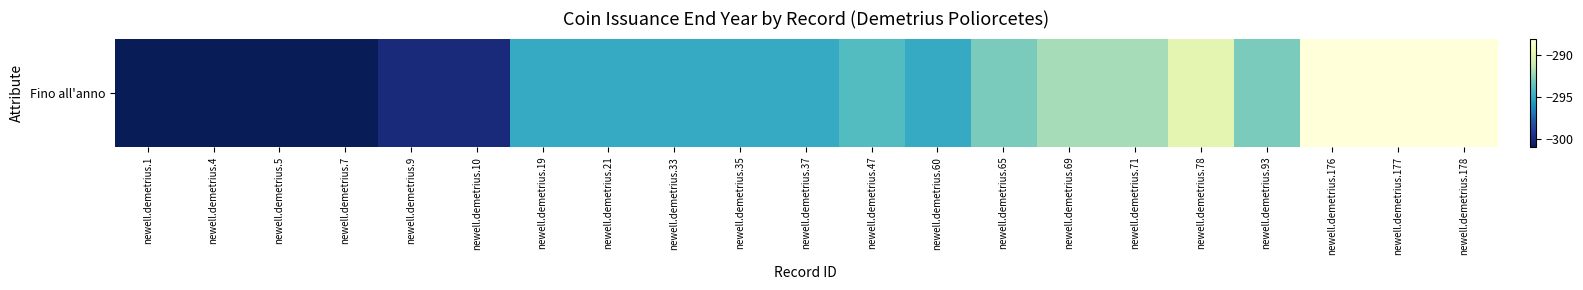

What is the sum of the values at newell.demetrius.35 and newell.demetrius.10?

-595